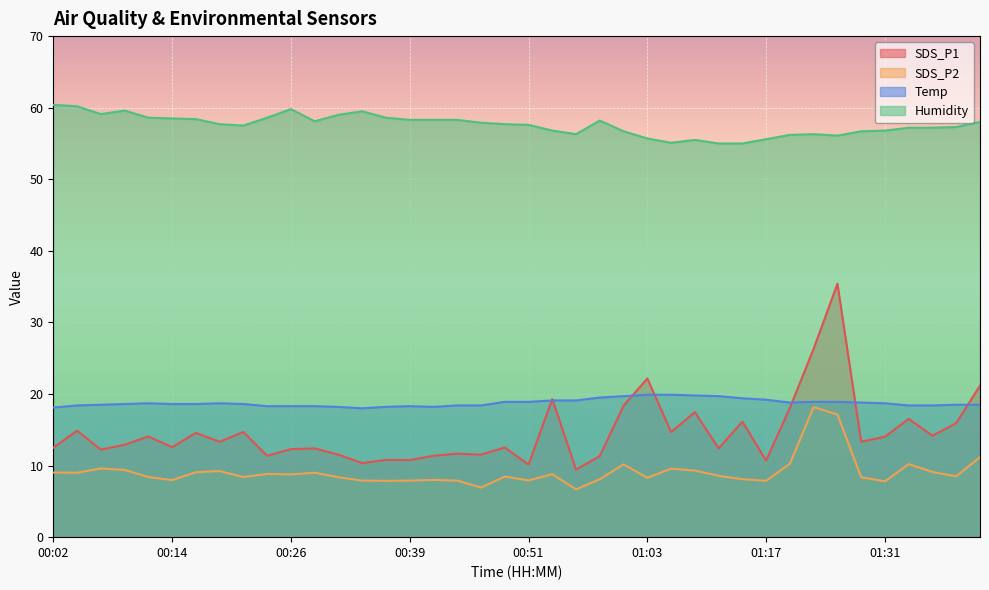

Count the number of data series in this chart.

4